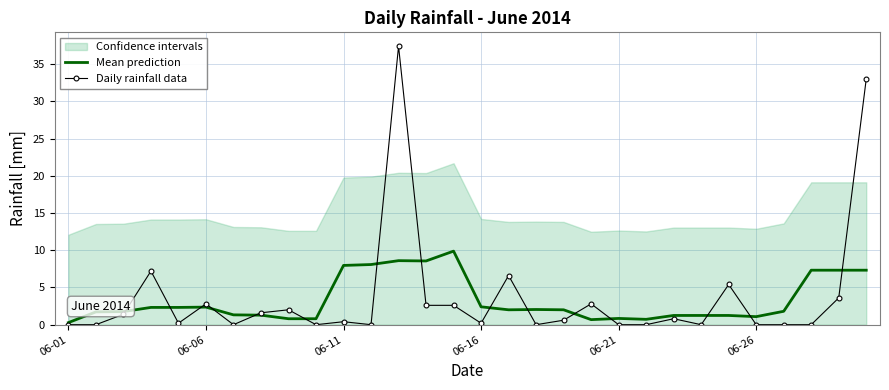

List the series in order of their peak value, lowest first.

Mean prediction, Daily rainfall data